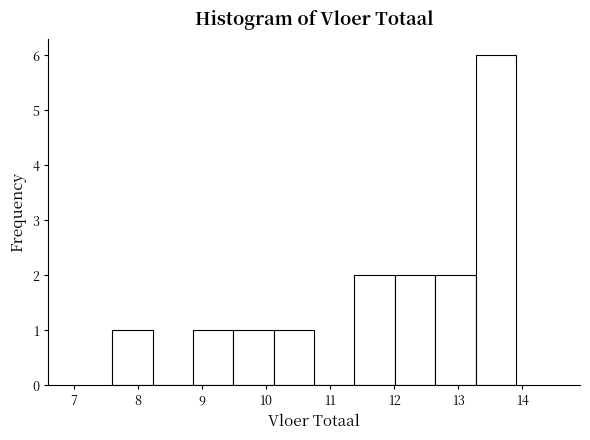

Reading left to right, transcribe this chart: for each bar, give the range it covers on the x-axis and its height. Neither the bar edges nor the heights are printed on the chart, so give them approximately, as read against the axes.

7.60 to 8.23: 1
8.23 to 8.86: 0
8.86 to 9.49: 1
9.49 to 10.12: 1
10.12 to 10.75: 1
10.75 to 11.38: 0
11.38 to 12.01: 2
12.01 to 12.64: 2
12.64 to 13.27: 2
13.27 to 13.90: 6